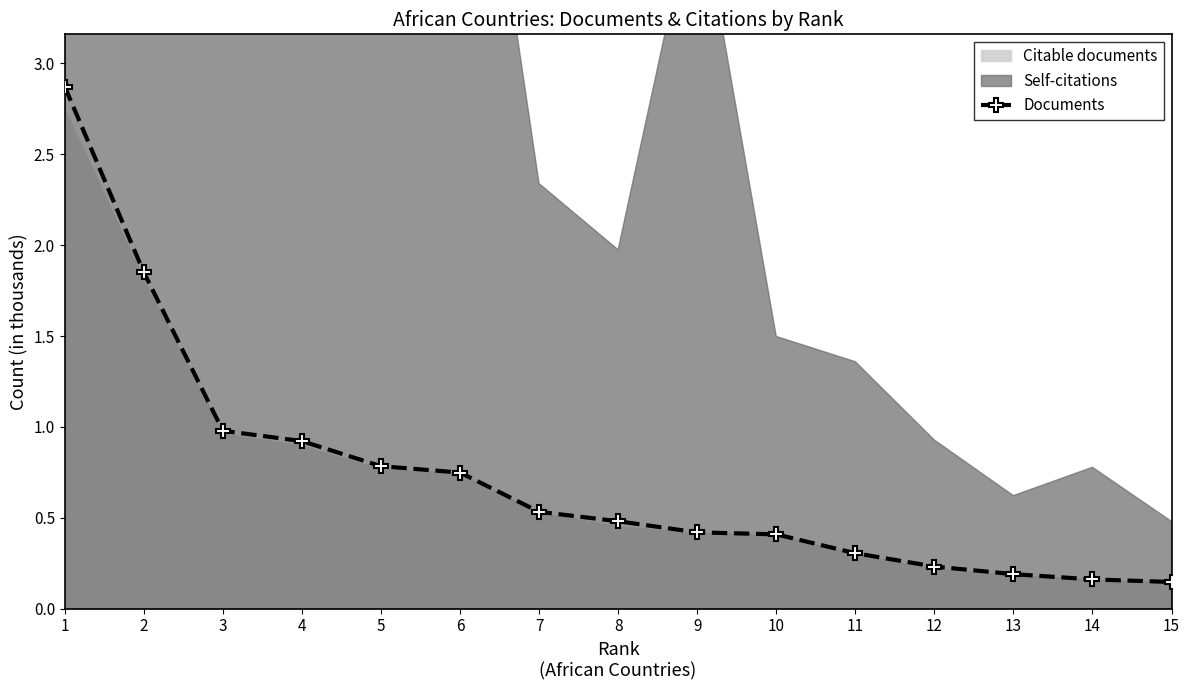

Is it true that the value at 2 is 2.7?

False